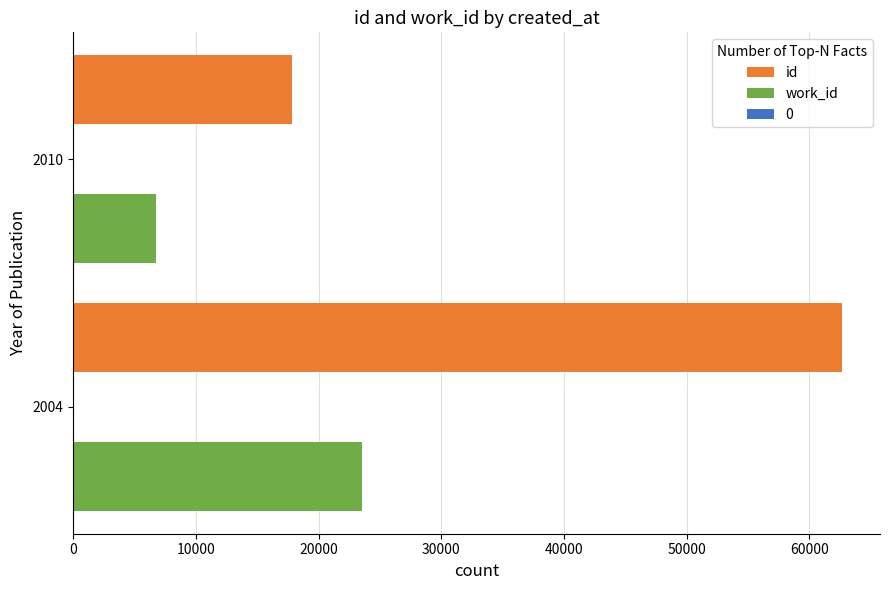

What is the highest value of the id series?

62639